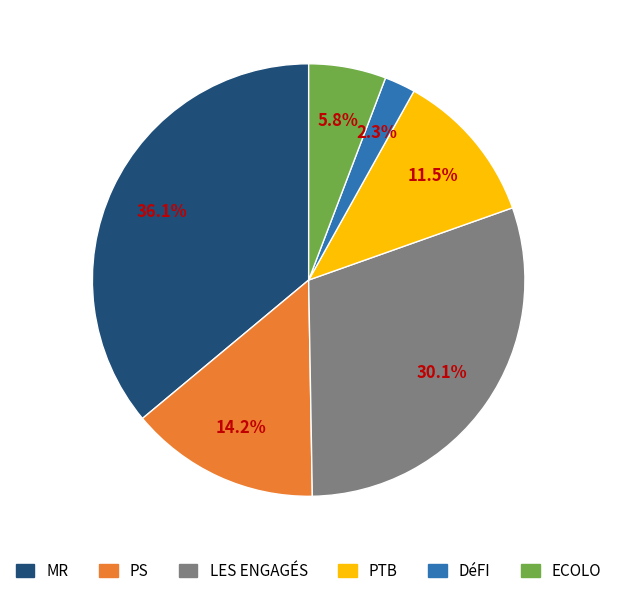

To the nearest percent, what is the combined percentage of MR and PTB?

48%